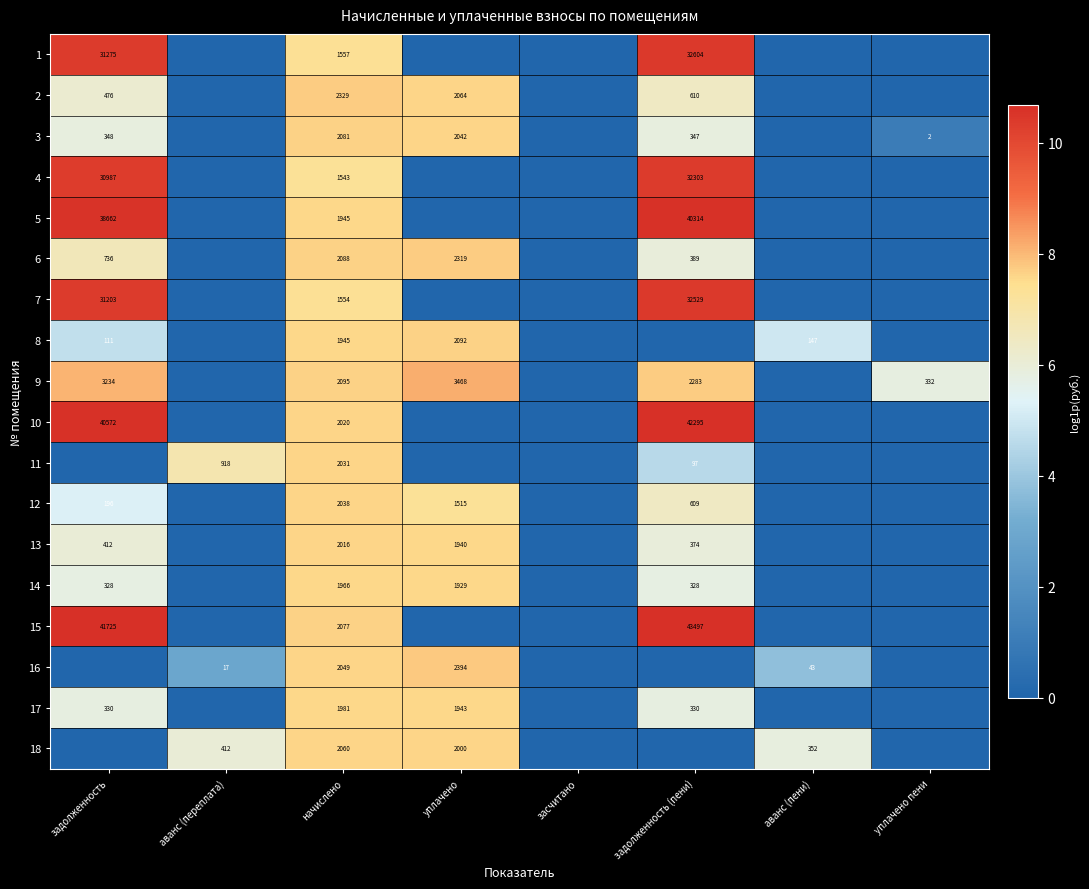

What is the difference between the highest and lowest values at начислено?

786